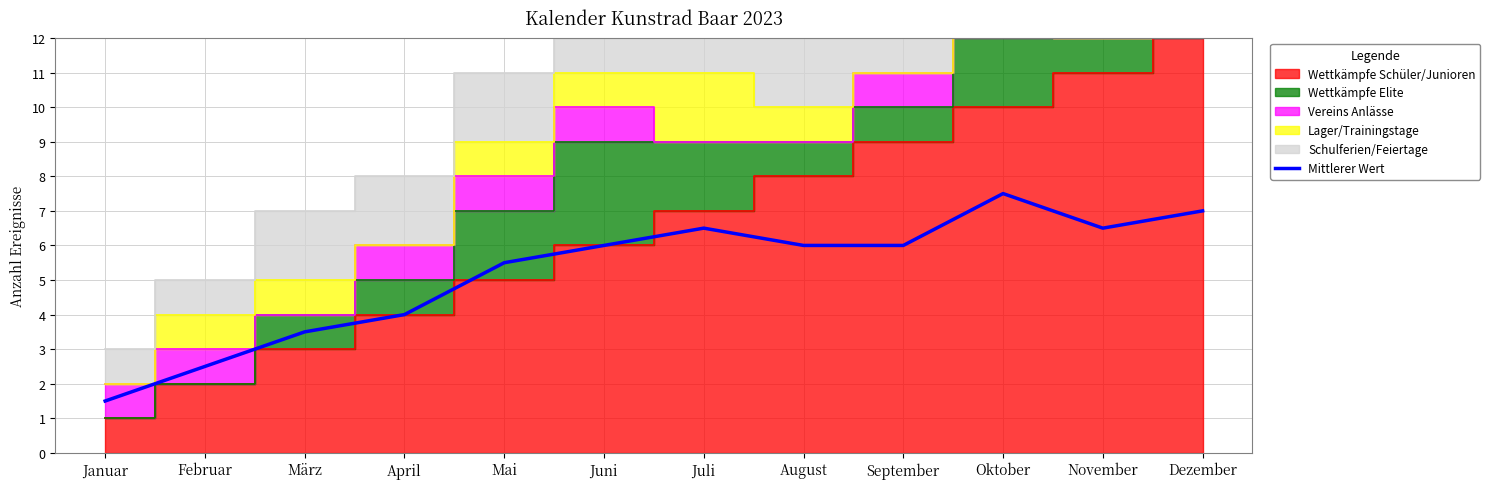

Count the number of categories in the chart.

12